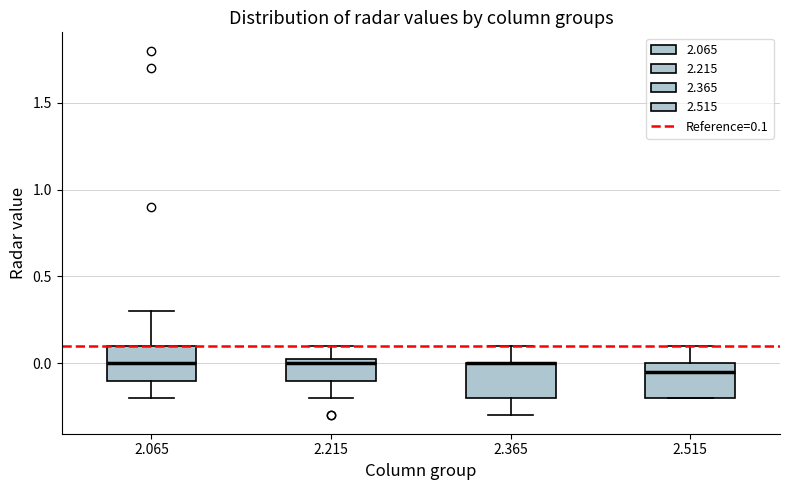

Where does the upper whisker of the box at x = 2.065 end on the y-axis? The values are not printed on the chart, so give them approximately, as read against the axis.

0.30